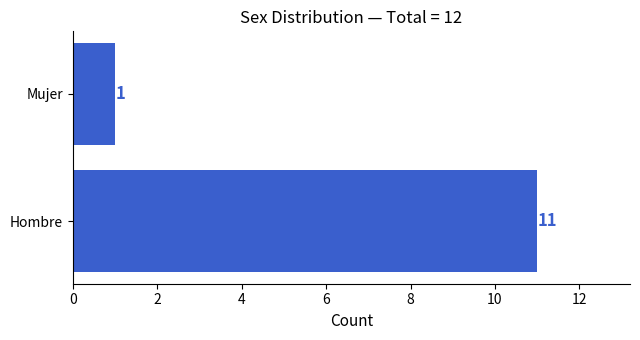

What is the average value?

6